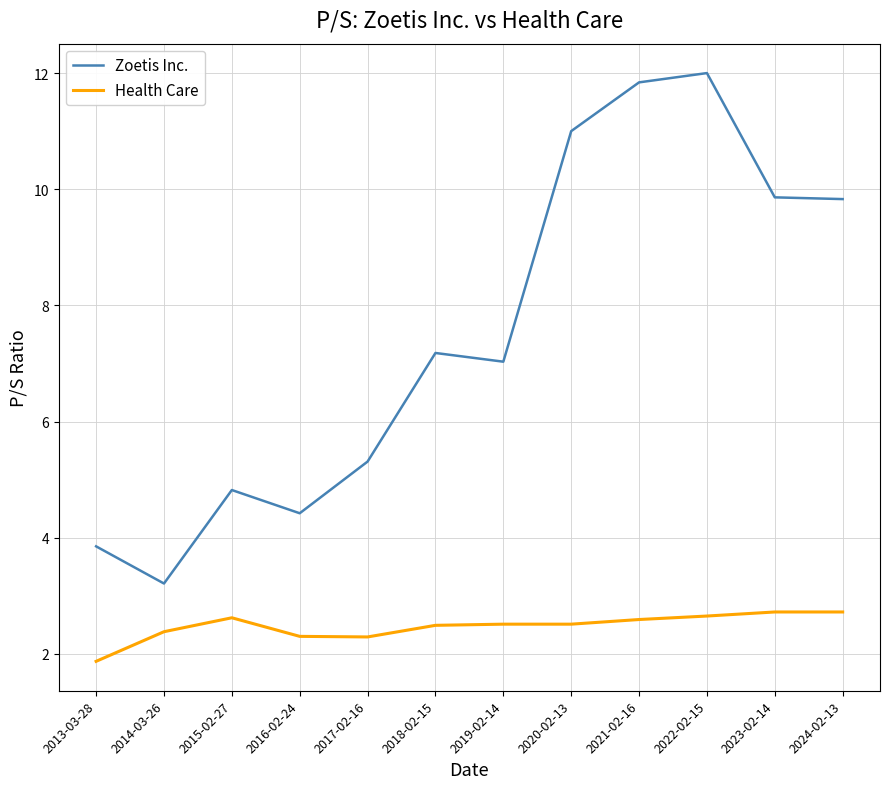

What are all the series names shown in the legend?

Zoetis Inc., Health Care